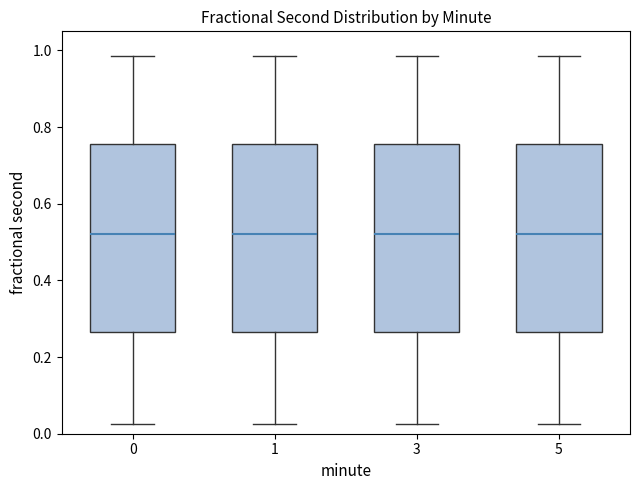

Reading left to right, read every box against the y-axis: the position of its median line, the range the box covers, and the ends of its whiskers. The values are not printed on the chart, so give them approximately, as read against the axis.

0: median 0.52, box 0.26 to 0.76, whiskers 0.02 to 0.98
1: median 0.52, box 0.26 to 0.76, whiskers 0.02 to 0.98
3: median 0.52, box 0.26 to 0.76, whiskers 0.02 to 0.98
5: median 0.52, box 0.26 to 0.76, whiskers 0.02 to 0.98